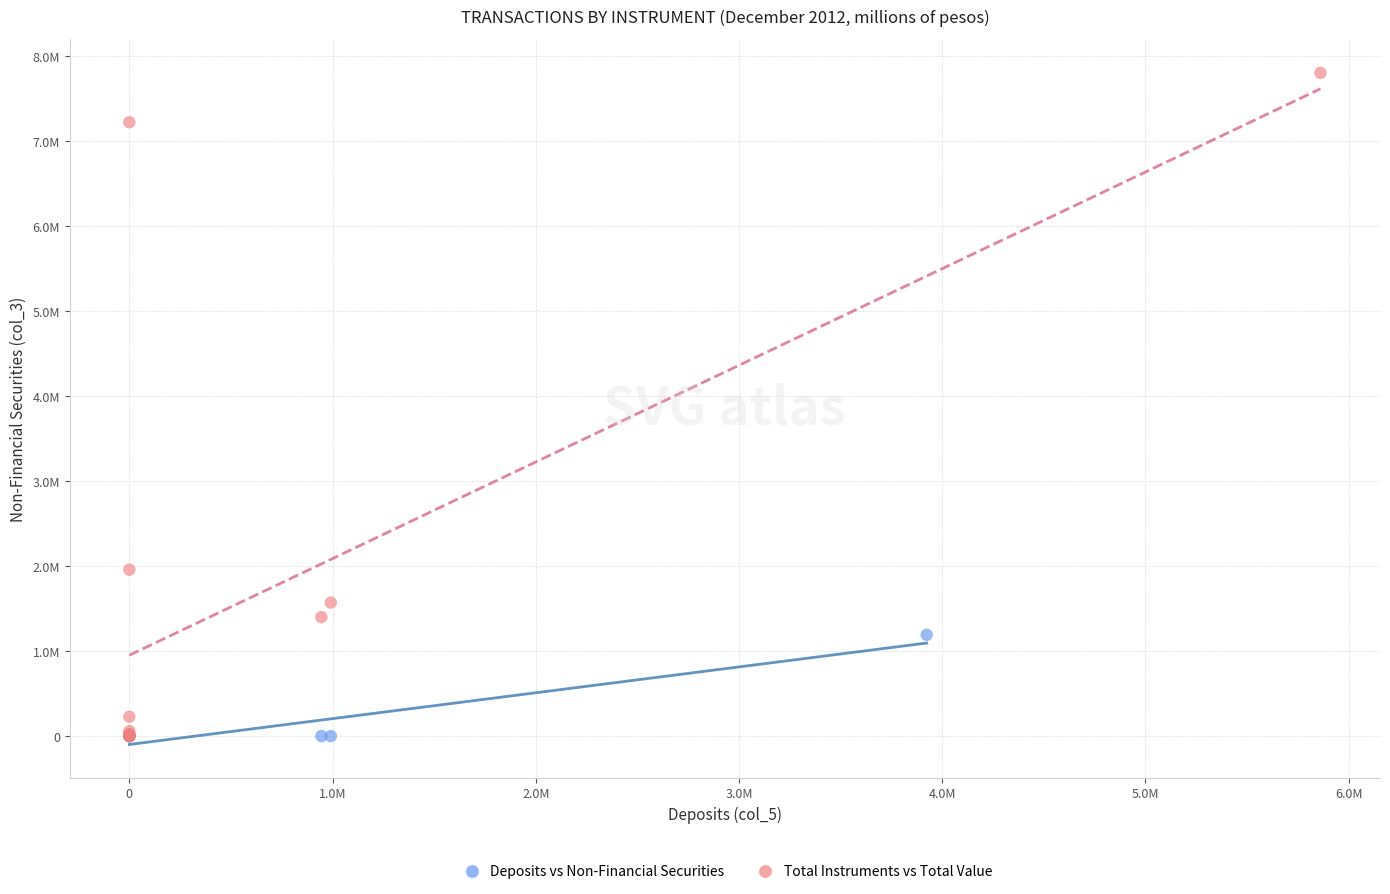

What are all the series names shown in the legend?

Deposits vs Non-Financial Securities, Total Instruments vs Total Value